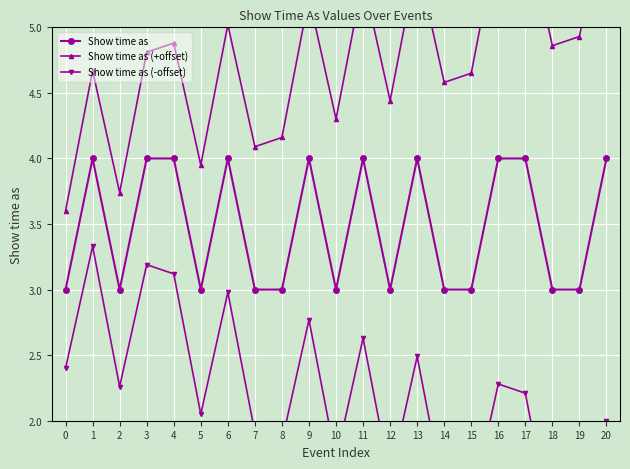

True or false: Show time as (-offset) and Show time as (+offset) intersect in this chart.

False